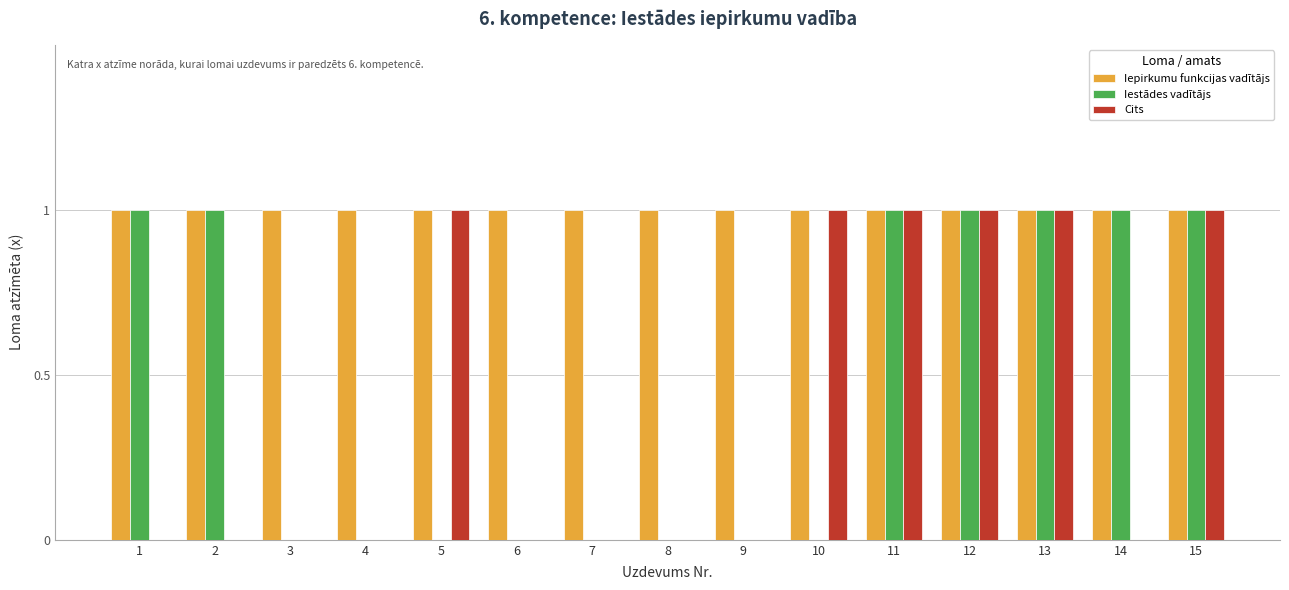

What is the sum of all Cits values?

6